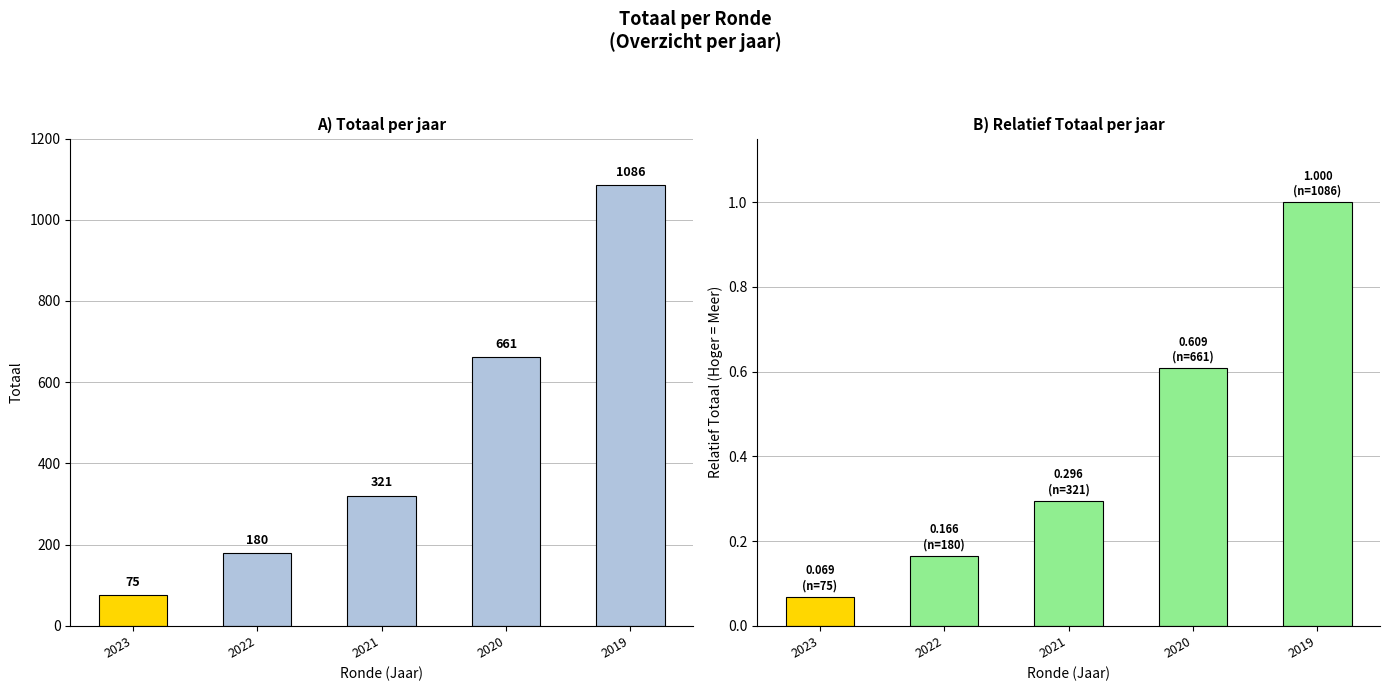

True or false: Totaal (genormaliseerd) has a value of 0.1 at 2023.

True